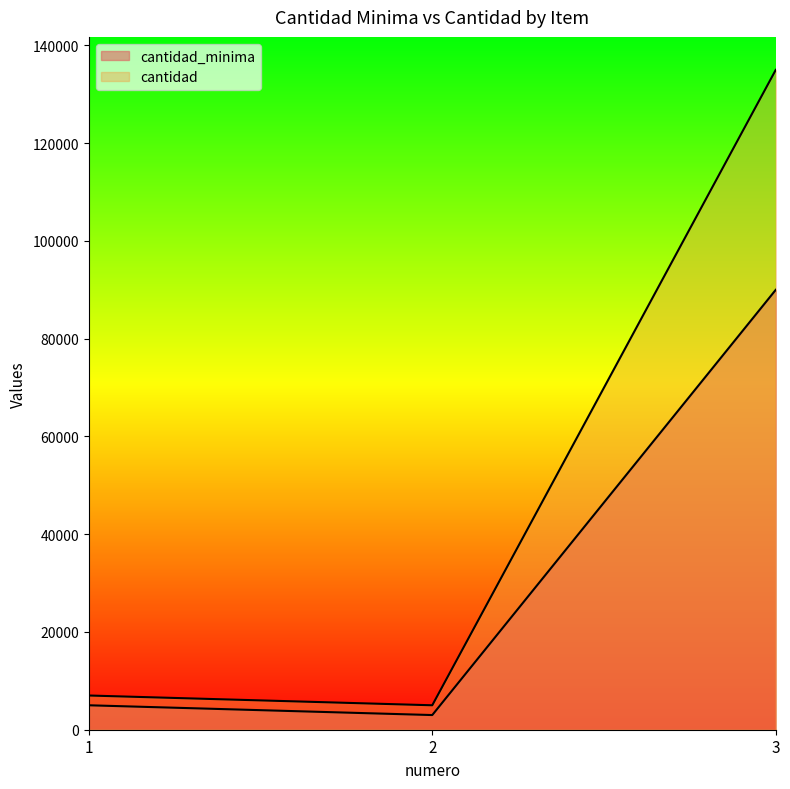

How many lines are shown in the chart?

2